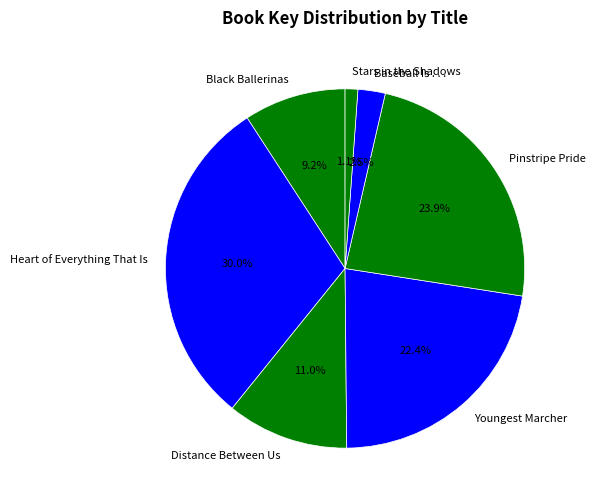

To the nearest percent, what is the combined percentage of Pinstripe Pride and Baseball Is . . .?

26%